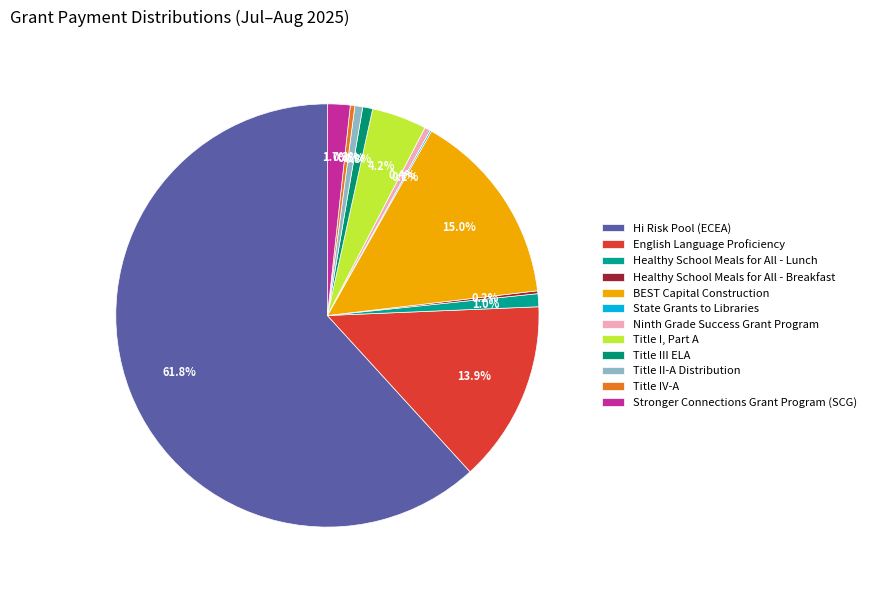

Which slice represents more than half of the pie?

Hi Risk Pool (ECEA)